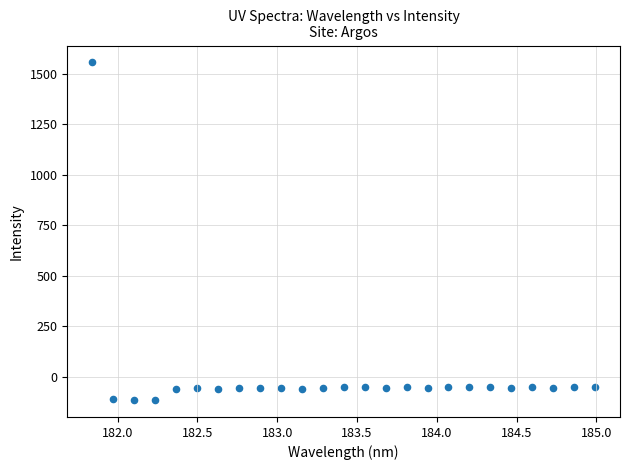

What is the range of Y values (max minus min)?

1670.2